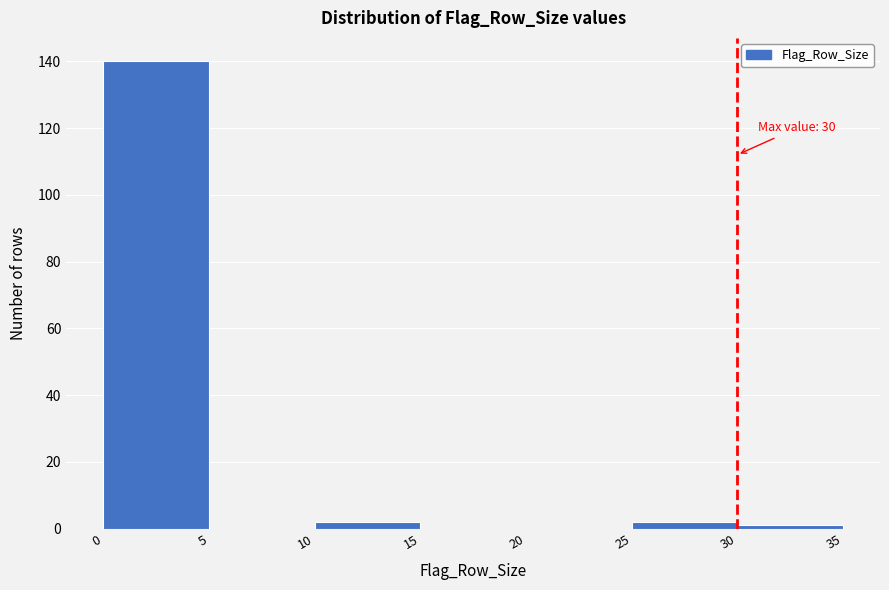

Over which range of the x-axis is the bar tallest?

0 to 5